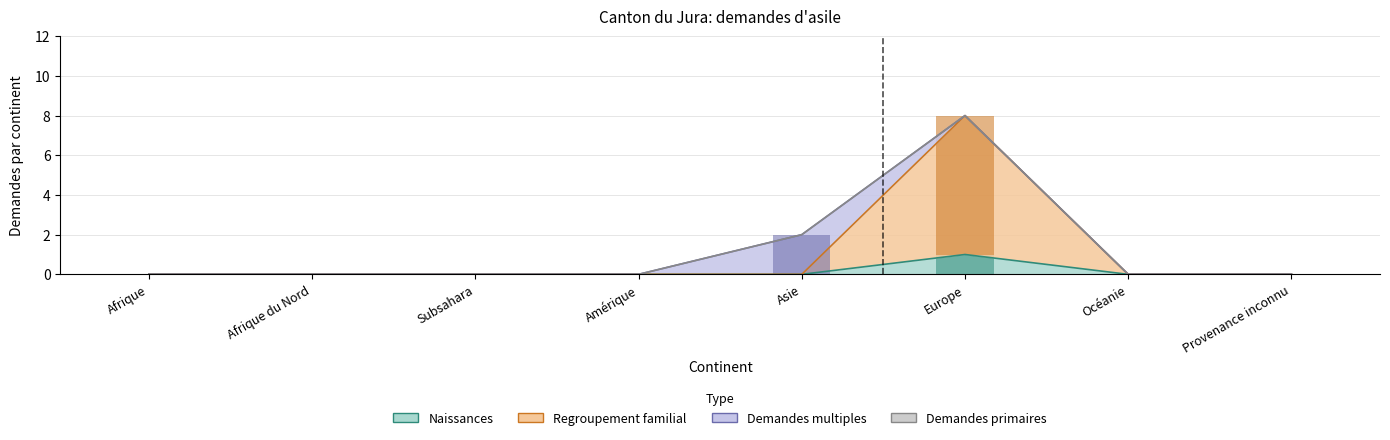

At which category is the sum across all series the highest?

Europe